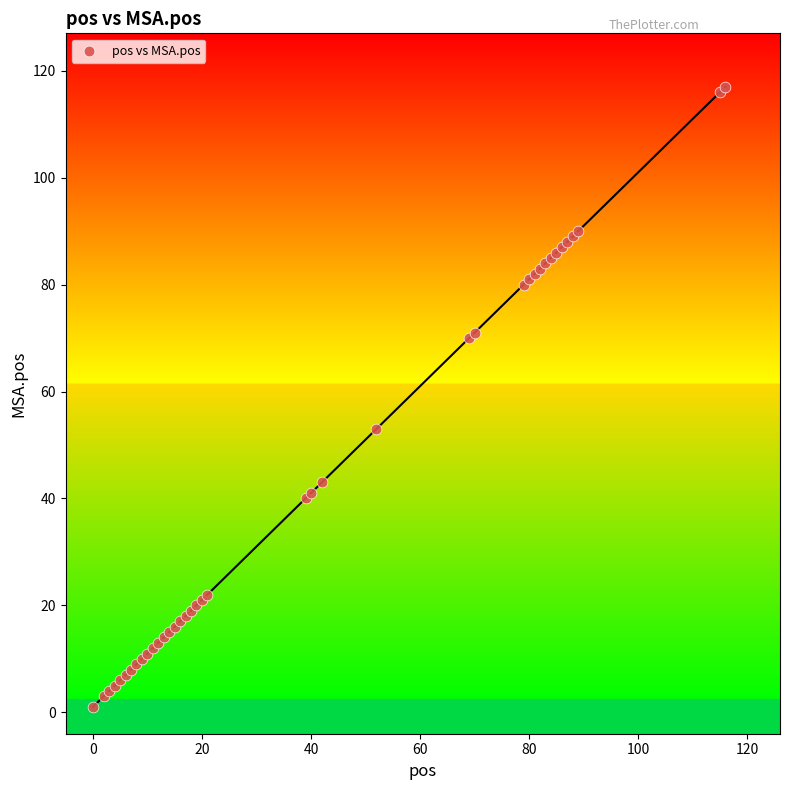

What Y value in the scatter plot is closest to 59?

53